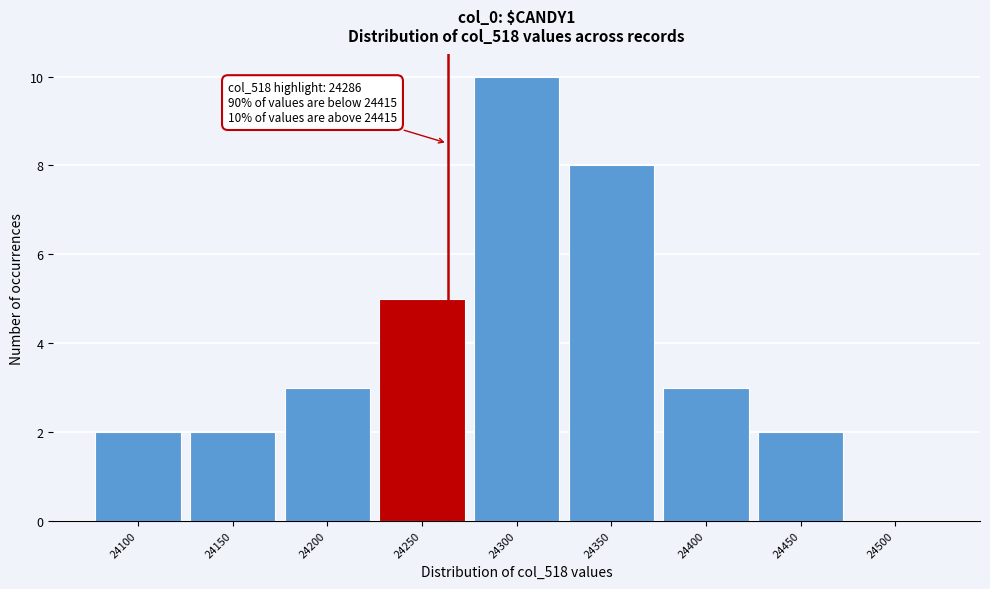

Reading right to left, transcribe all the data shown in this chart.

24500=0	24450=2	24400=3	24350=8	24300=10	24250=5	24200=3	24150=2	24100=2